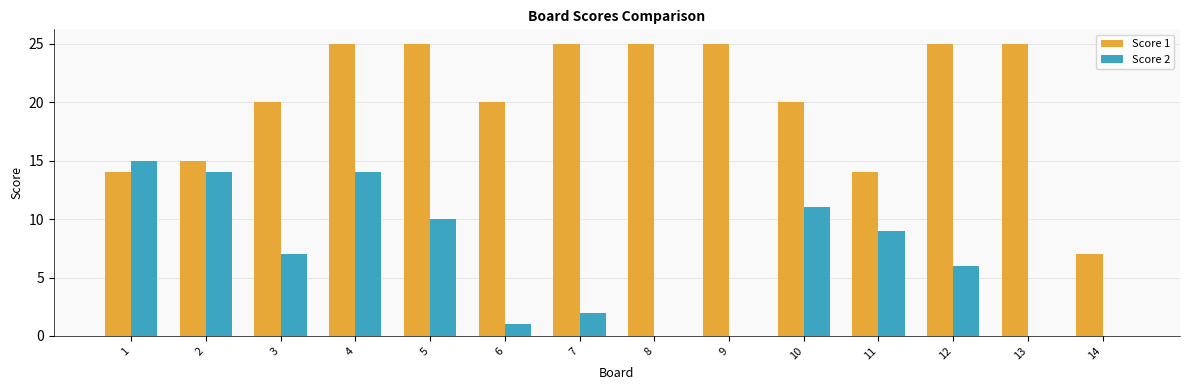

Reading right to left, transcribe all the data shown in this chart.

Score 1: 7	25	25	14	20	25	25	25	20	25	25	20	15	14
Score 2: 0	0	6	9	11	0	0	2	1	10	14	7	14	15